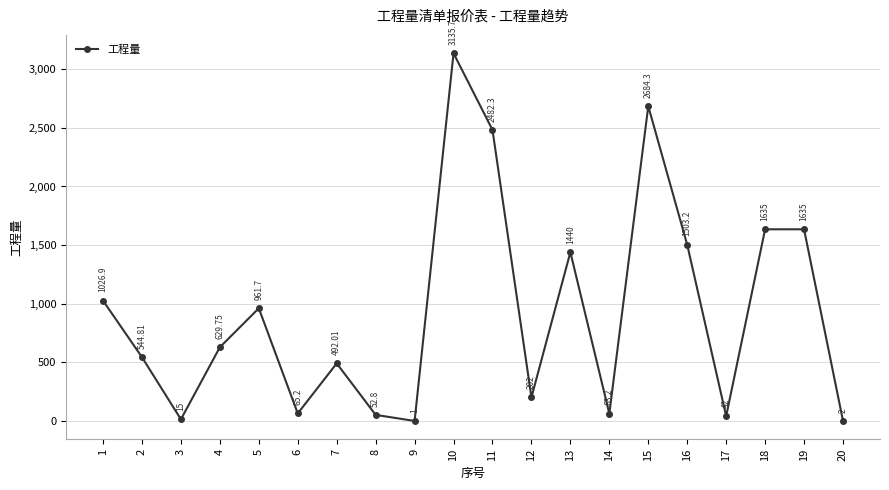

Reading left to right, extract all data points from this chart.

1026.9	544.8	15.0	629.8	961.7	65.2	492.0	52.8	1.0	3135.7	2482.3	202.0	1440.0	63.2	2684.3	1503.2	42.0	1635.0	1635.0	2.0